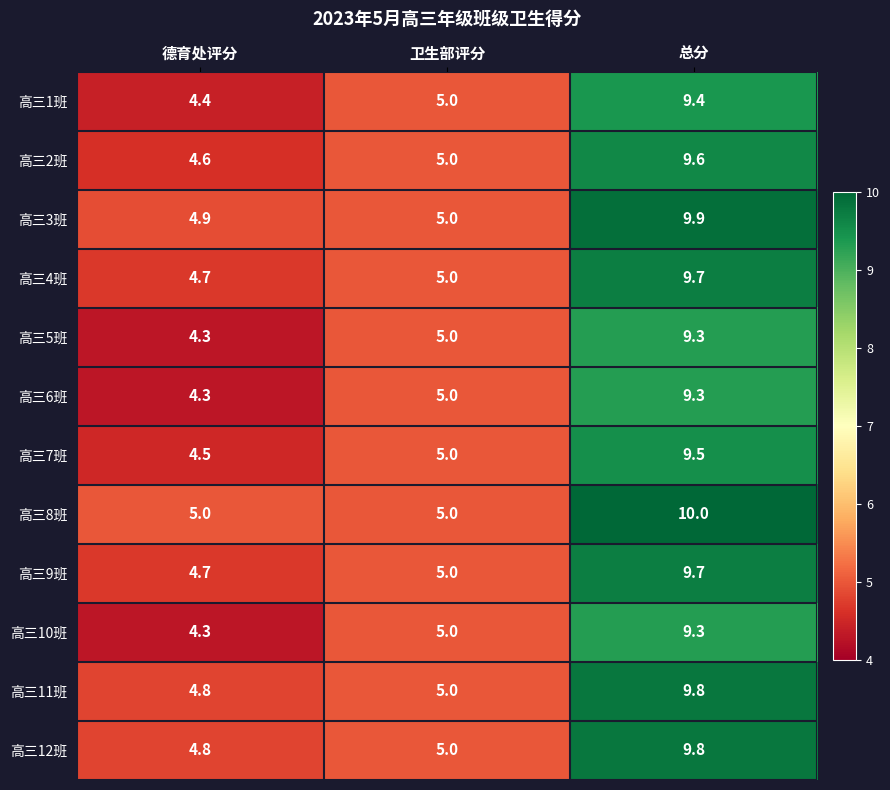

What is the average value of the 高三2班 series?

6.4